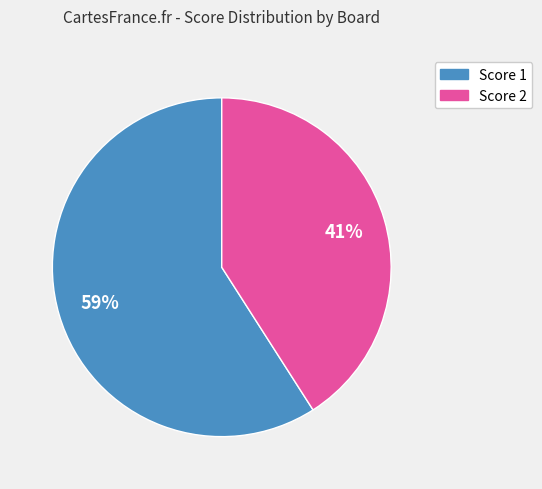

Is there any slice that represents more than half of the pie?

Yes